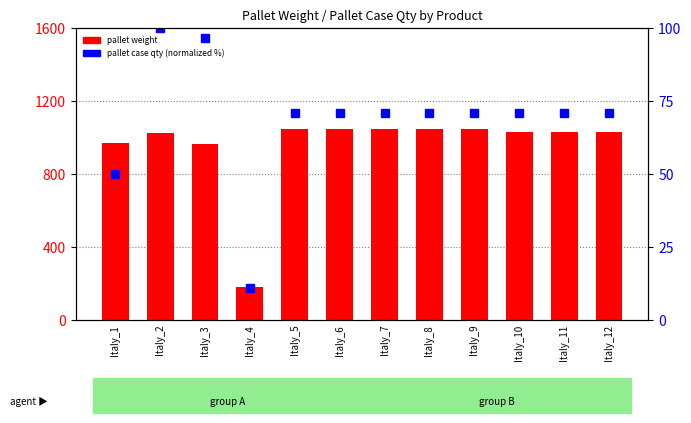

Which has a higher value, Italy_10 or Italy_12?

Italy_10